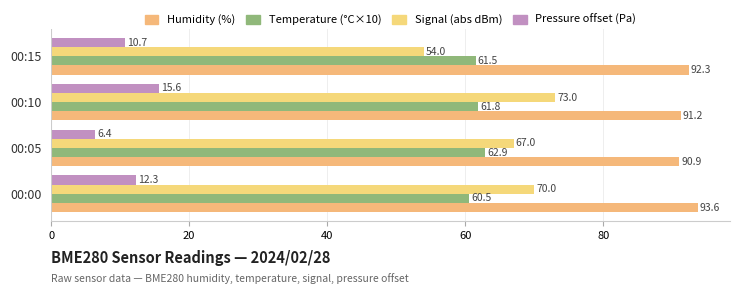

What are all the series names shown in the legend?

Humidity (%), Temperature (°C×10), Signal (abs dBm), Pressure offset (Pa)